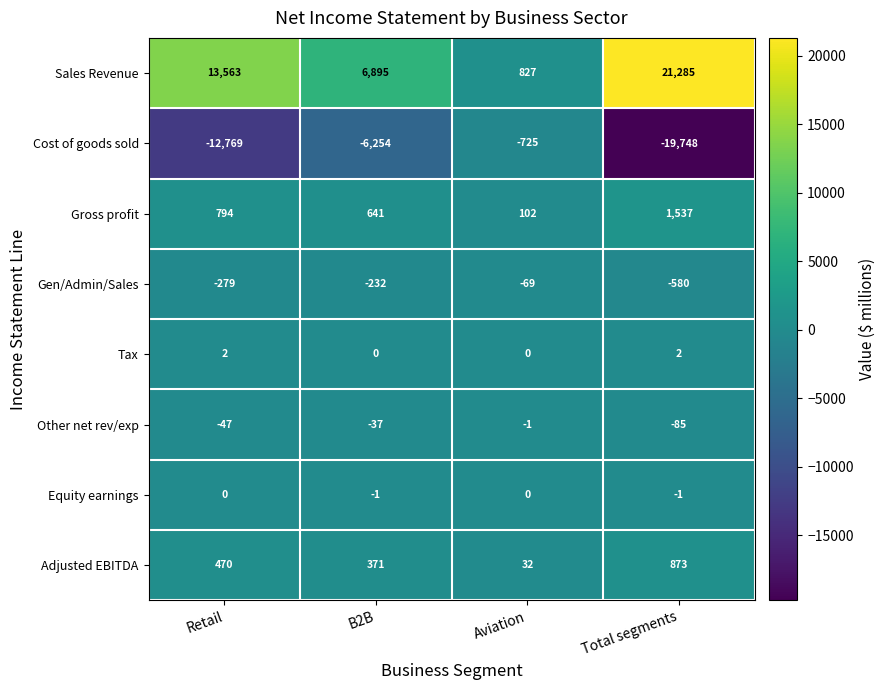

What is the sum of all Gen/Admin/Sales values?

-1160